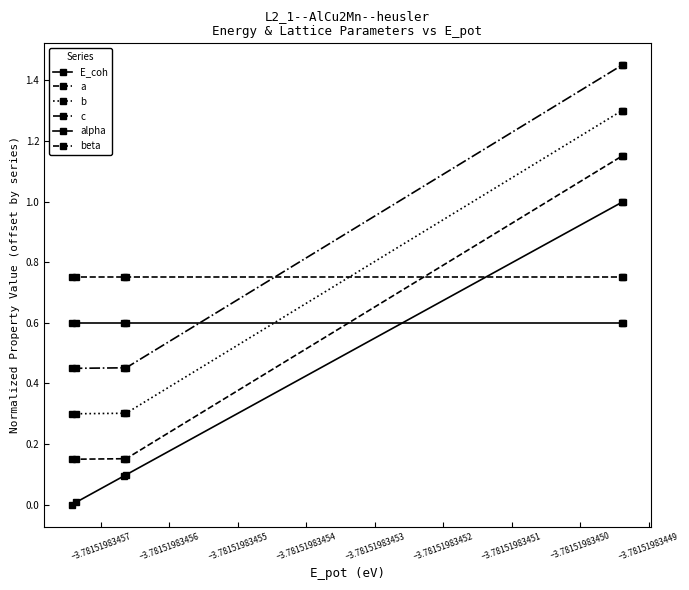

At how many categories does at least one series exceed 1?

2